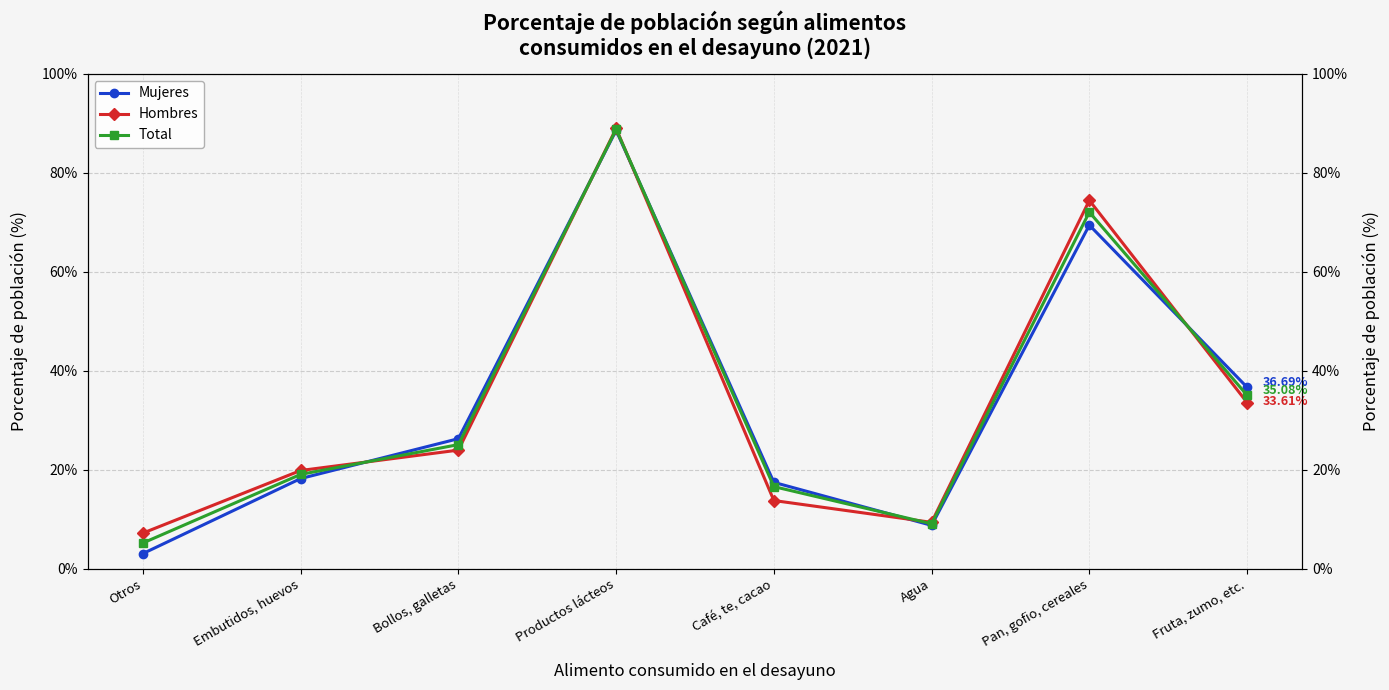

At which category is the sum across all series the highest?

Productos lácteos